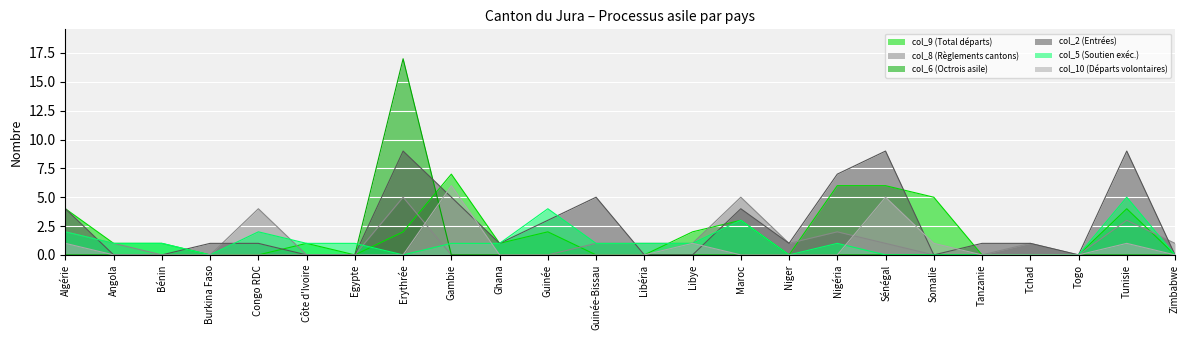

What is the sum of the col_9 (Total départs) values at Zimbabwe and Nigéria?

6